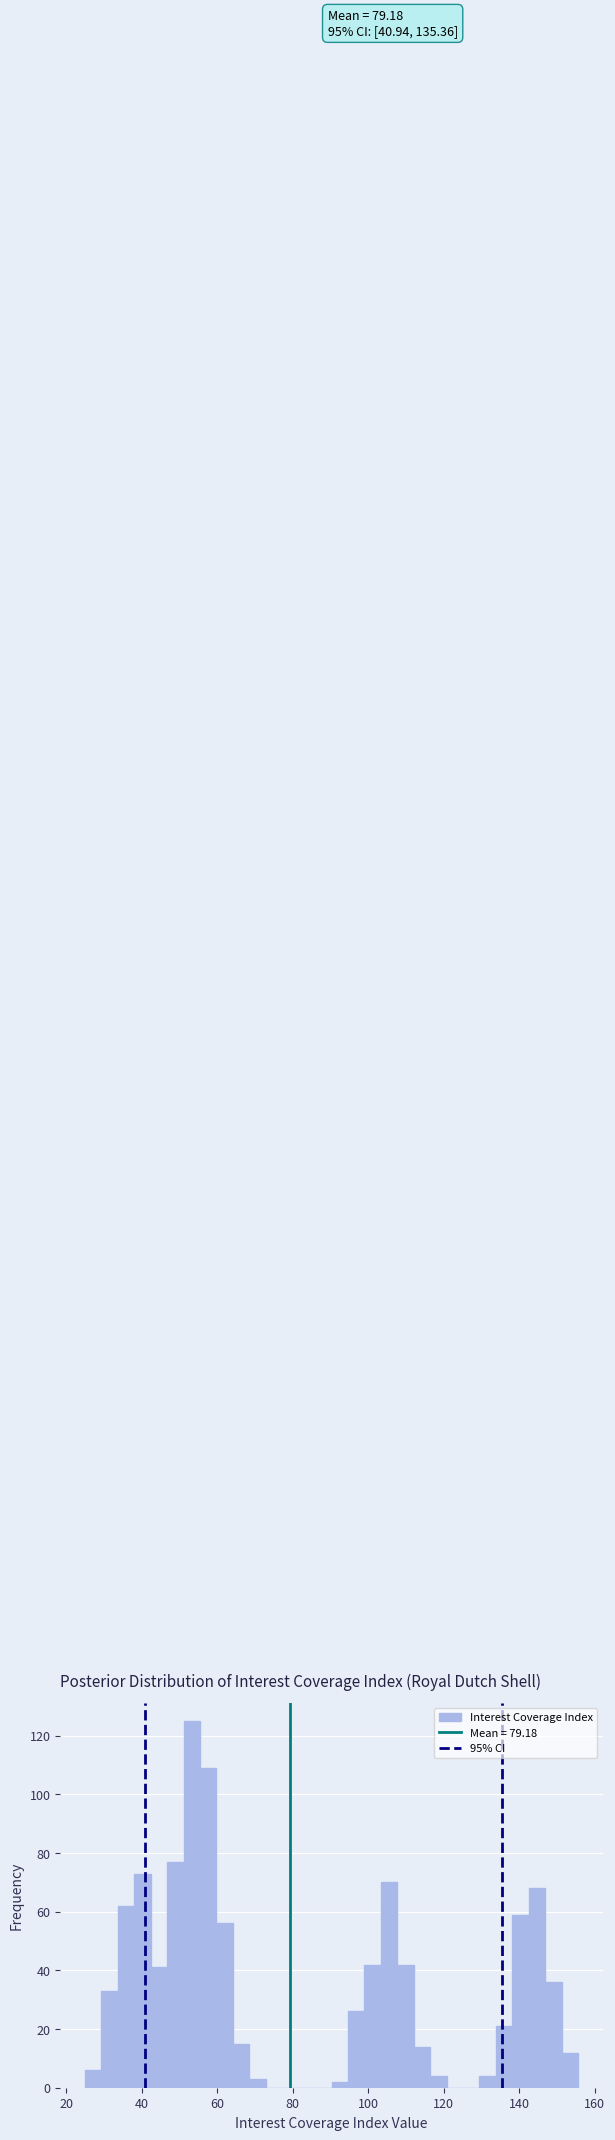

Around what value on the x-axis is the tallest bar? Give the approximate position of its centre, as read against the axis.

54